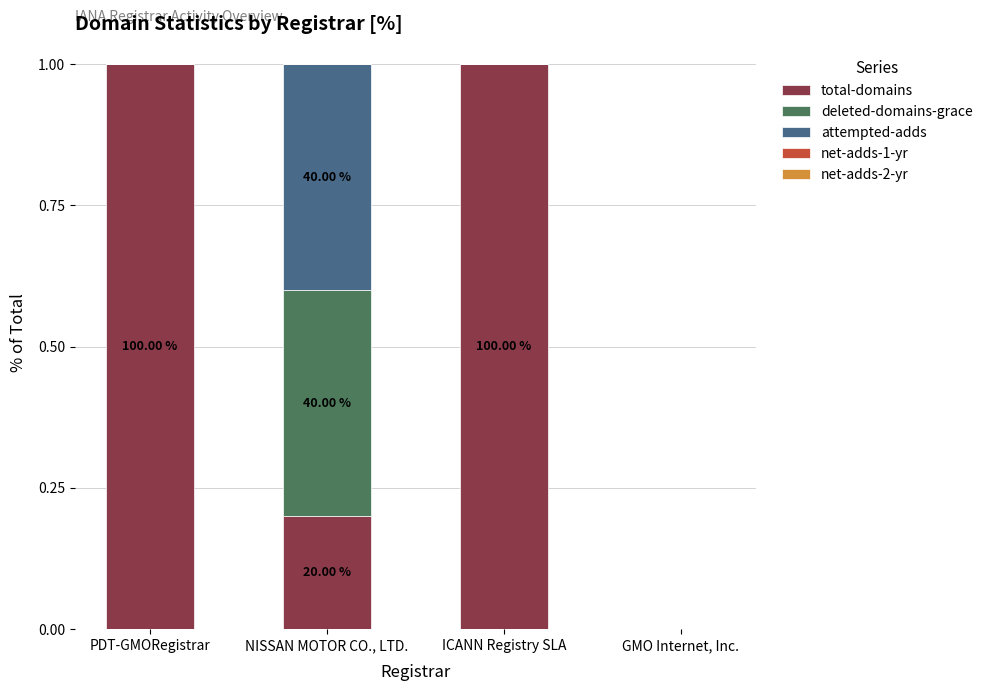

What is the total value across all series at ICANN Registry SLA?

1.0